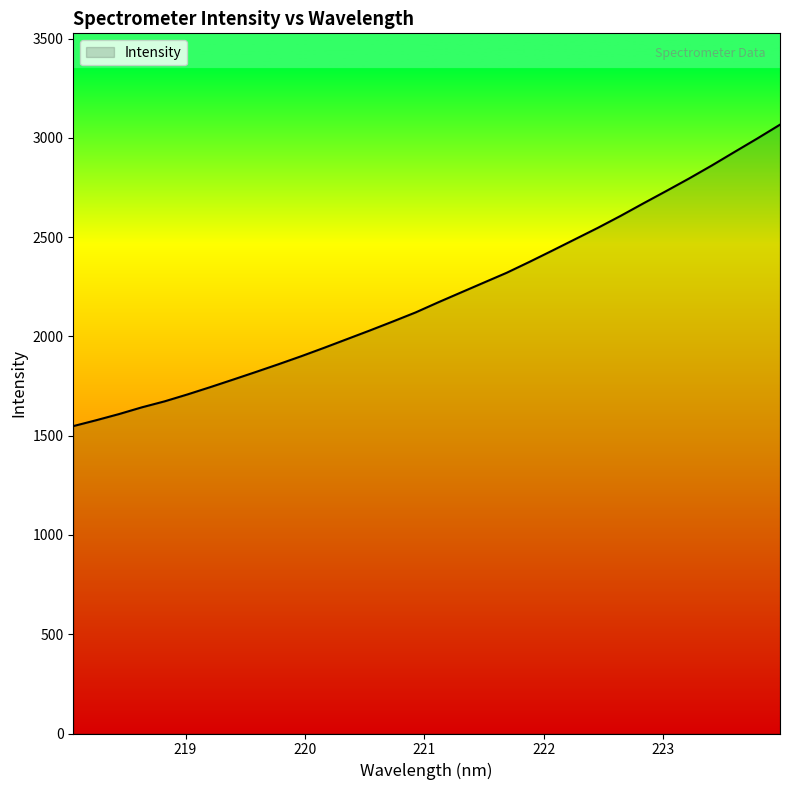

What is the difference between the maximum and minimum values?

1518.3